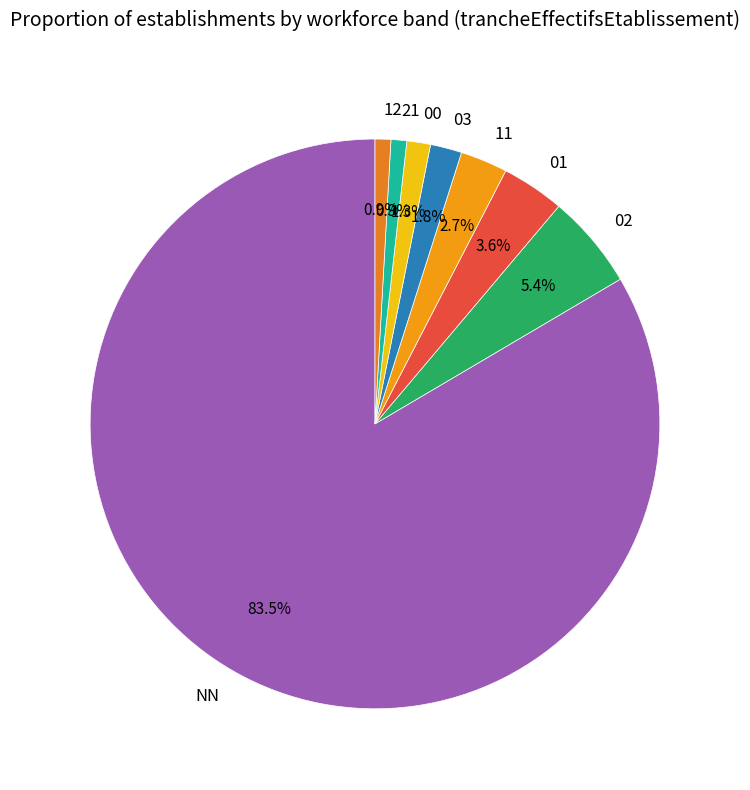

Is the sum of 02 and 11 greater than half?

No